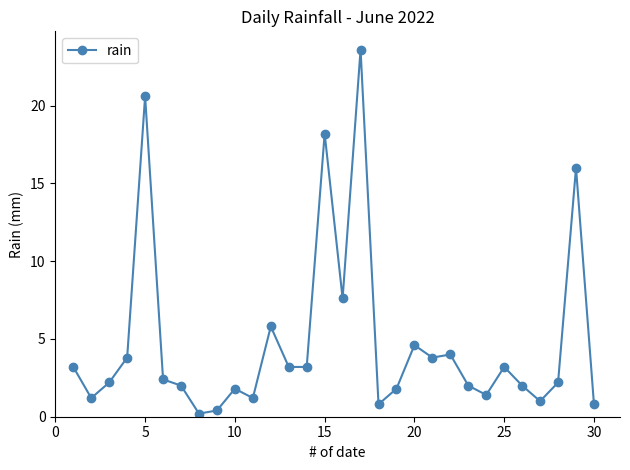

What is the difference between the maximum and minimum values?

23.4